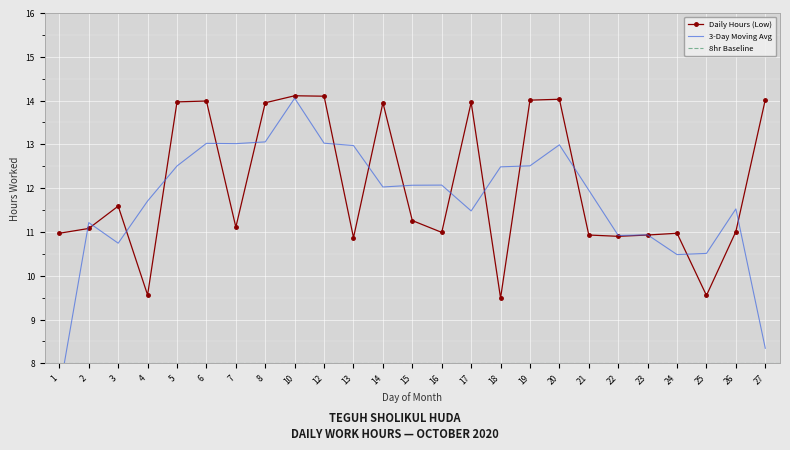

At which label is the value closest to 11?

16